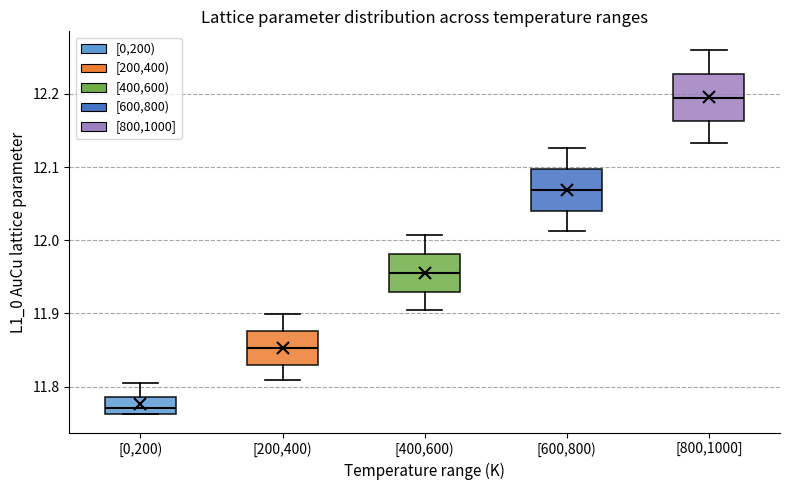

Reading left to right, transcribe this box plot: for each box, give where its median line is, the range the box spans, and where its two whiskers end, as read against the y-axis. The values are not printed on the chart, so give them approximately, as read against the axis.

[0,200): median 11.77, box 11.76 to 11.79, whiskers 11.76 to 11.80
[200,400): median 11.85, box 11.83 to 11.88, whiskers 11.81 to 11.90
[400,600): median 11.96, box 11.93 to 11.98, whiskers 11.90 to 12.01
[600,800): median 12.07, box 12.04 to 12.10, whiskers 12.01 to 12.13
[800,1000]: median 12.19, box 12.16 to 12.23, whiskers 12.13 to 12.26